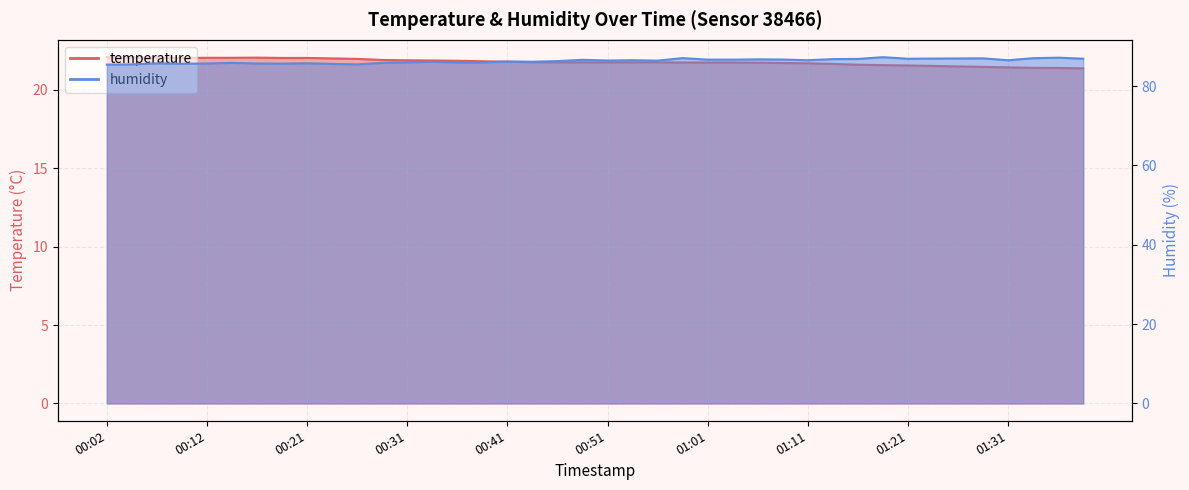

Which category has the highest value in the temperature series?

00:02